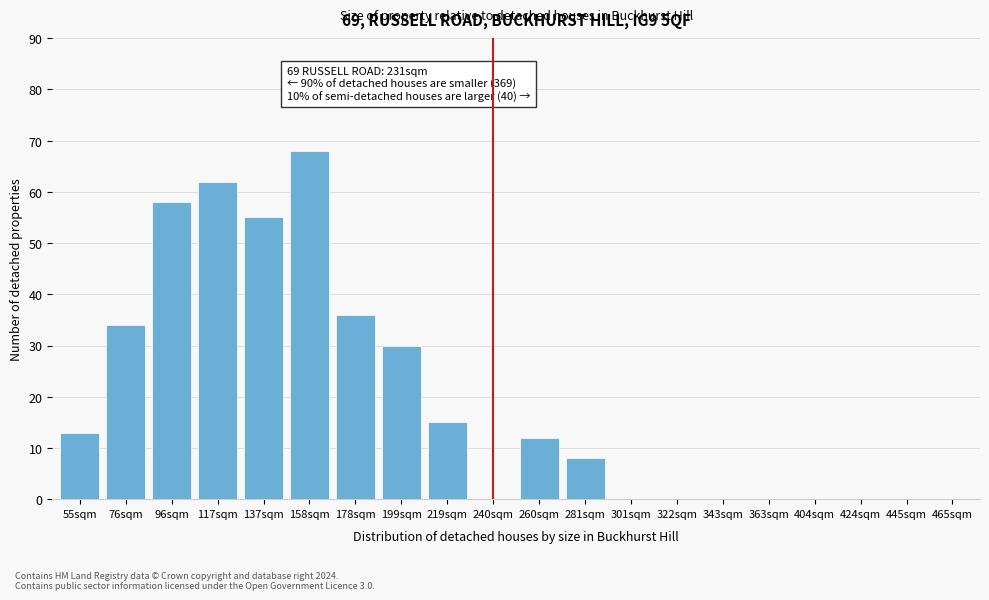

Reading right to left, what are all the values shown in this chart?

465sqm=0	445sqm=0	424sqm=0	404sqm=0	363sqm=0	343sqm=0	322sqm=0	301sqm=0	281sqm=8	260sqm=12	240sqm=0	219sqm=15	199sqm=30	178sqm=36	158sqm=68	137sqm=55	117sqm=62	96sqm=58	76sqm=34	55sqm=13